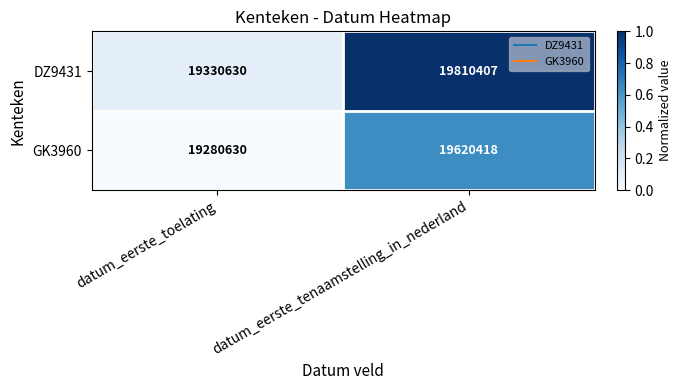

How many data points in GK3960 are less than 19620418?

1